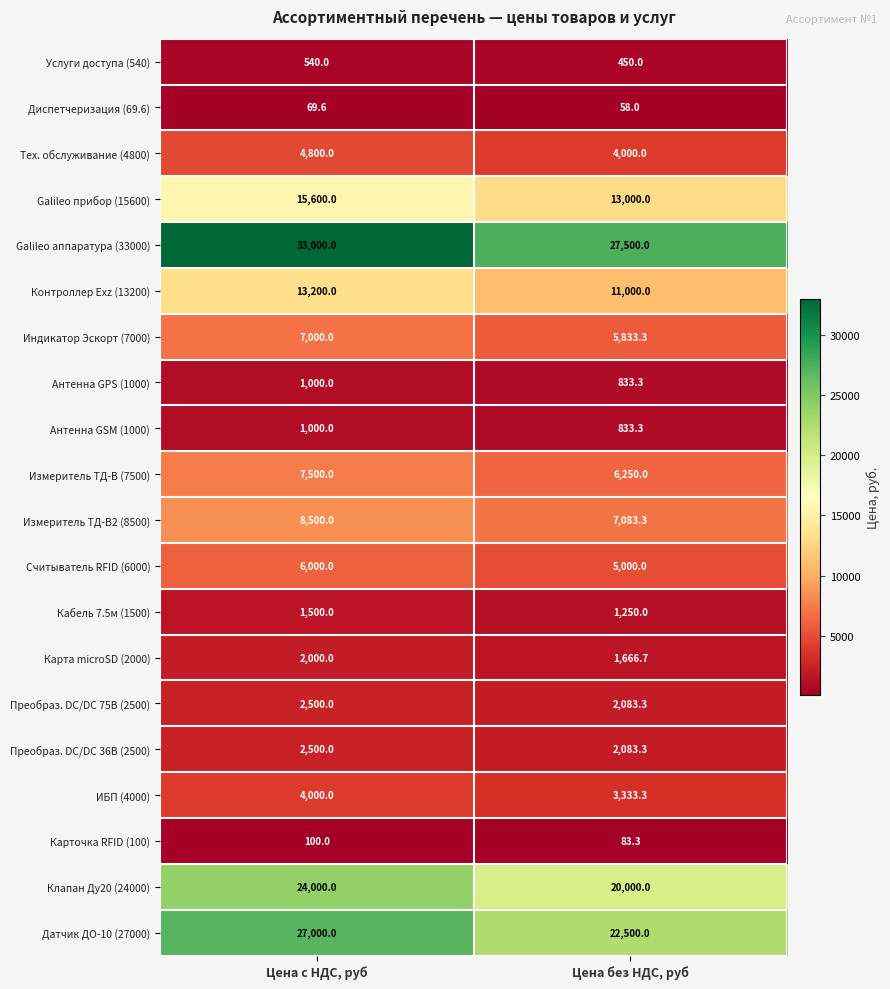

What is the average value of the Преобраз. DC/DC 36В (2500) series?

2291.7